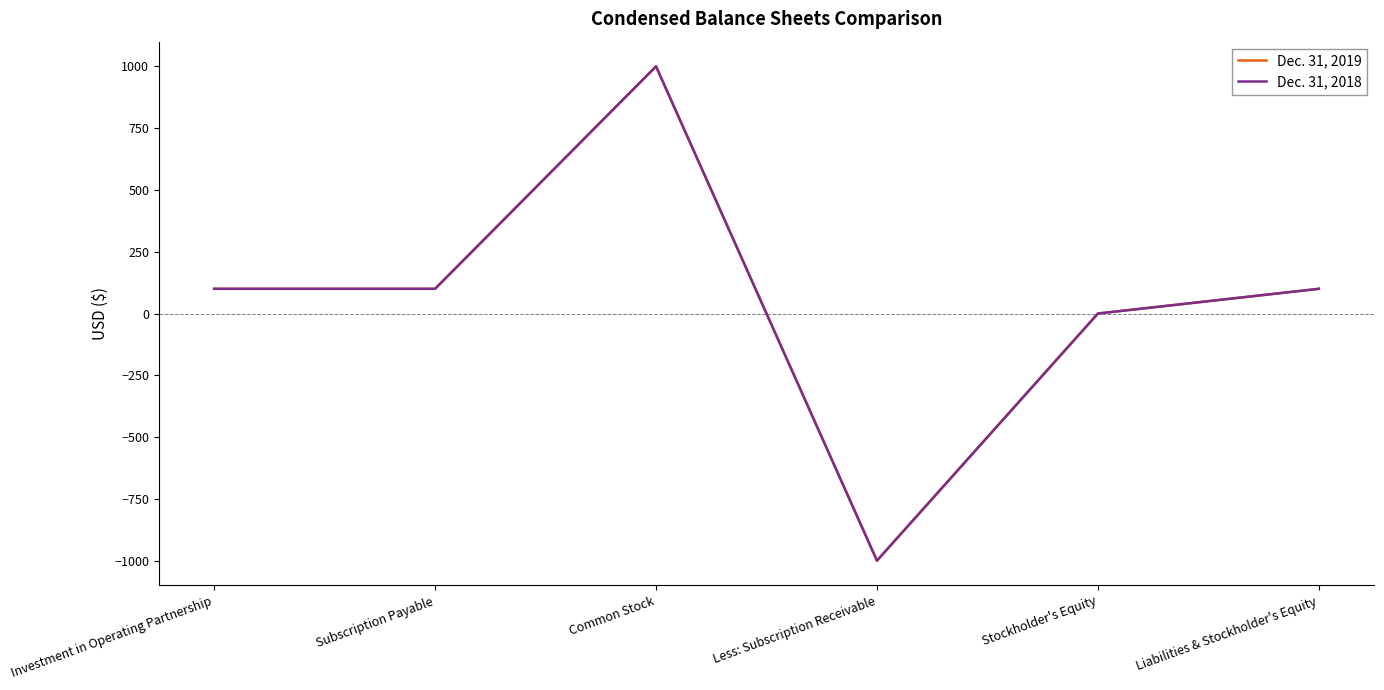

In Dec. 31, 2019, how many points are lower than both neighbors (excluding endpoints)?

1